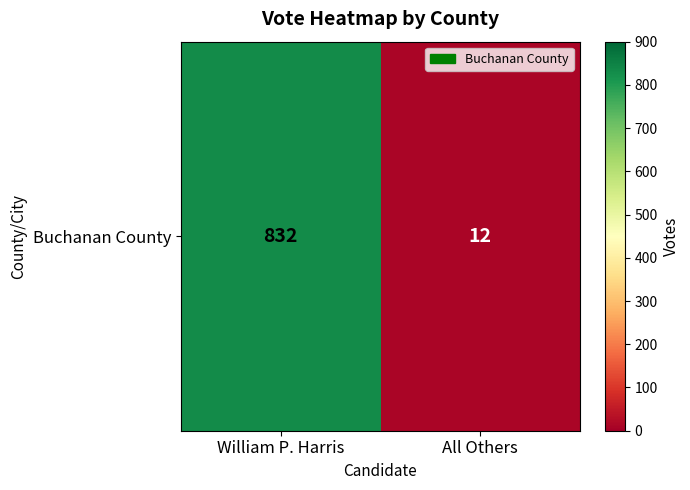

What is the ratio of the value at William P. Harris to the value at All Others?

69.3